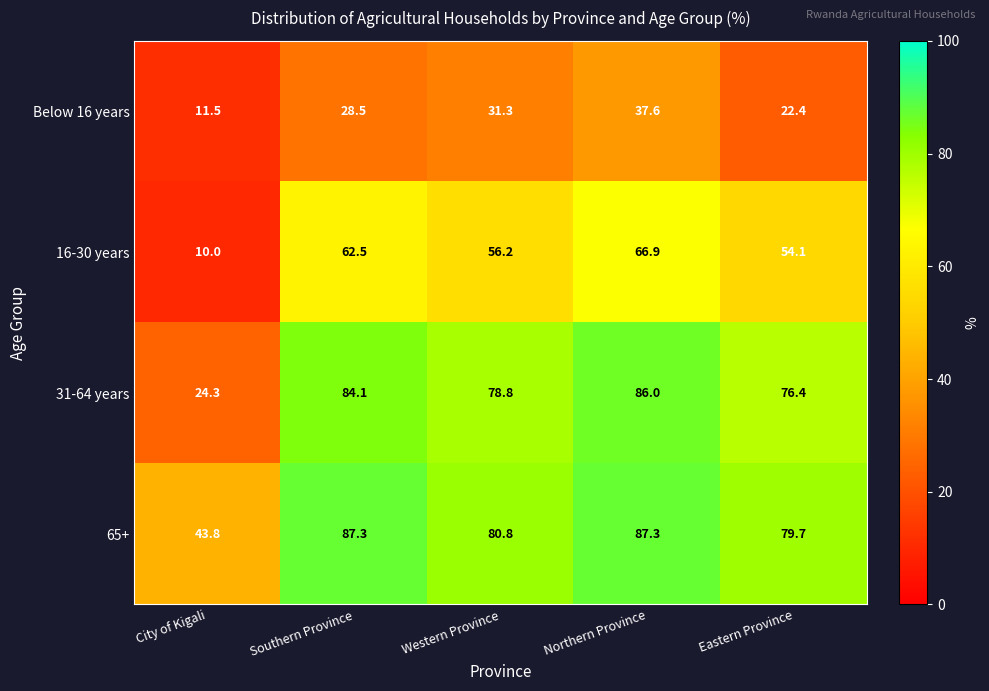

Which series has the largest range (max minus min)?

31-64 years